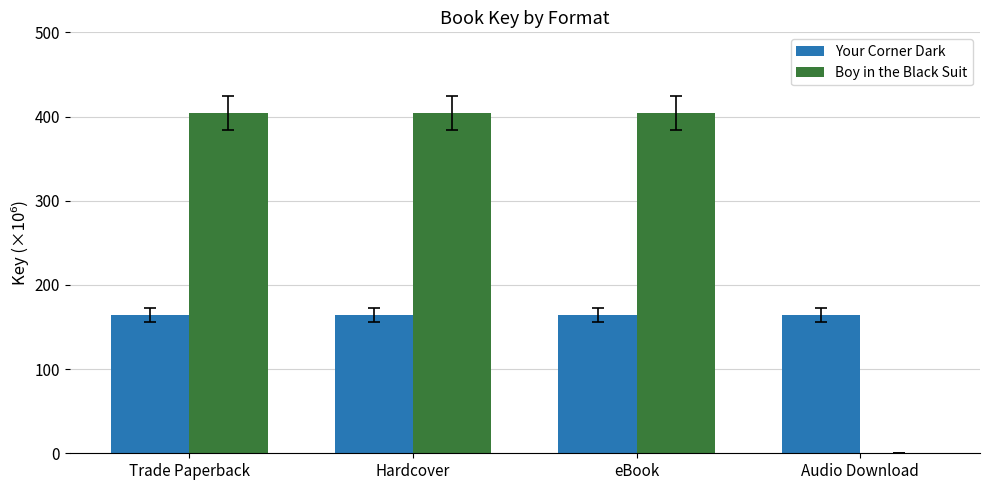

What is the highest value of the Boy in the Black Suit series?

403.7